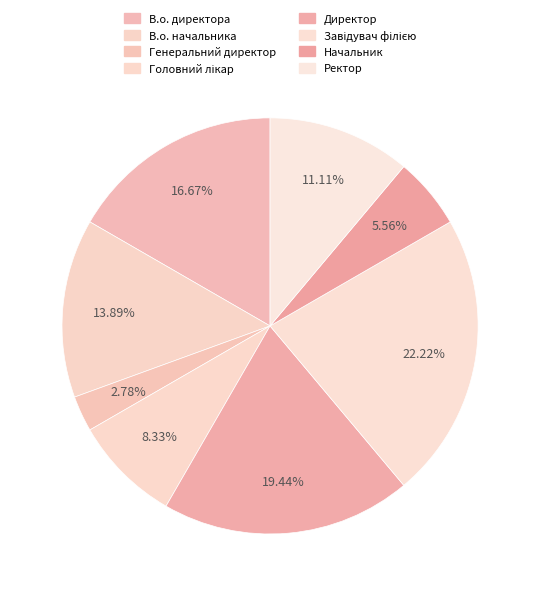

What is the total percentage of Начальник and В.о. директора?

22.2%